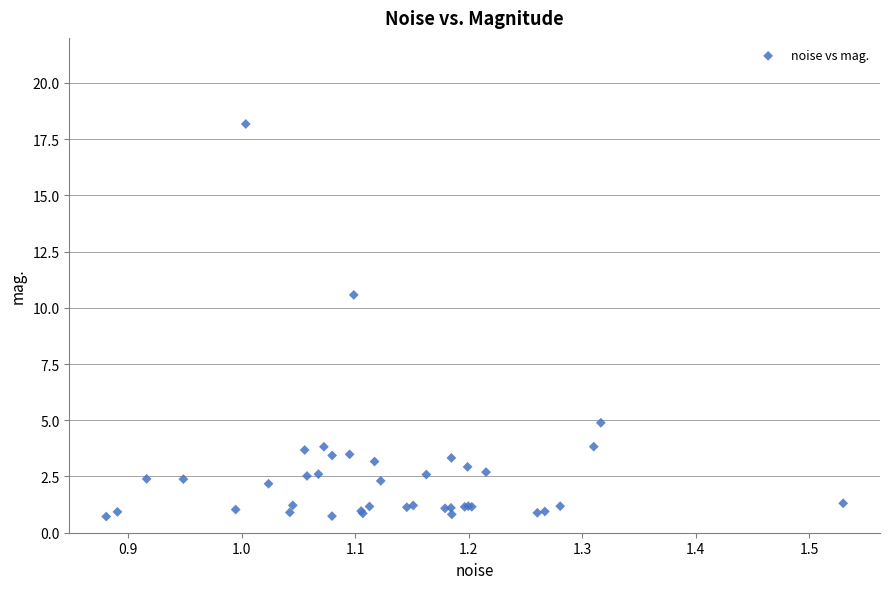

What Y value in the scatter plot is closest to 9?

10.6